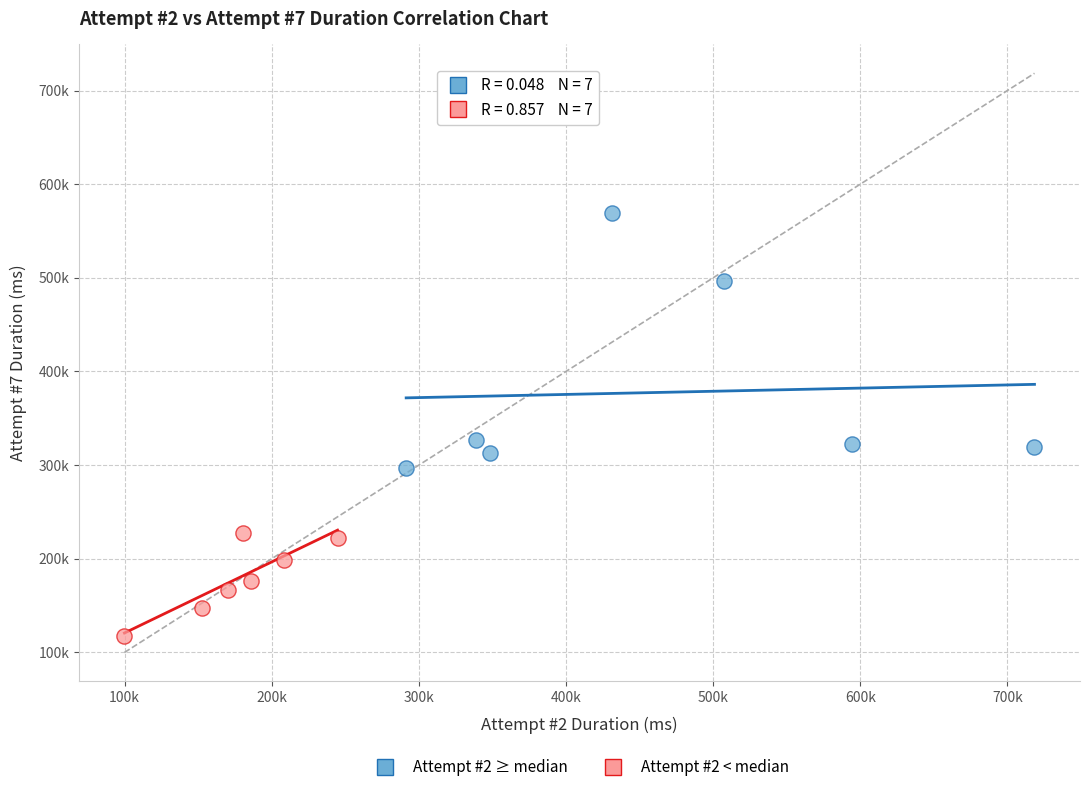

Which series has the widest spread of Y values?

Attempt #2 ≥ median